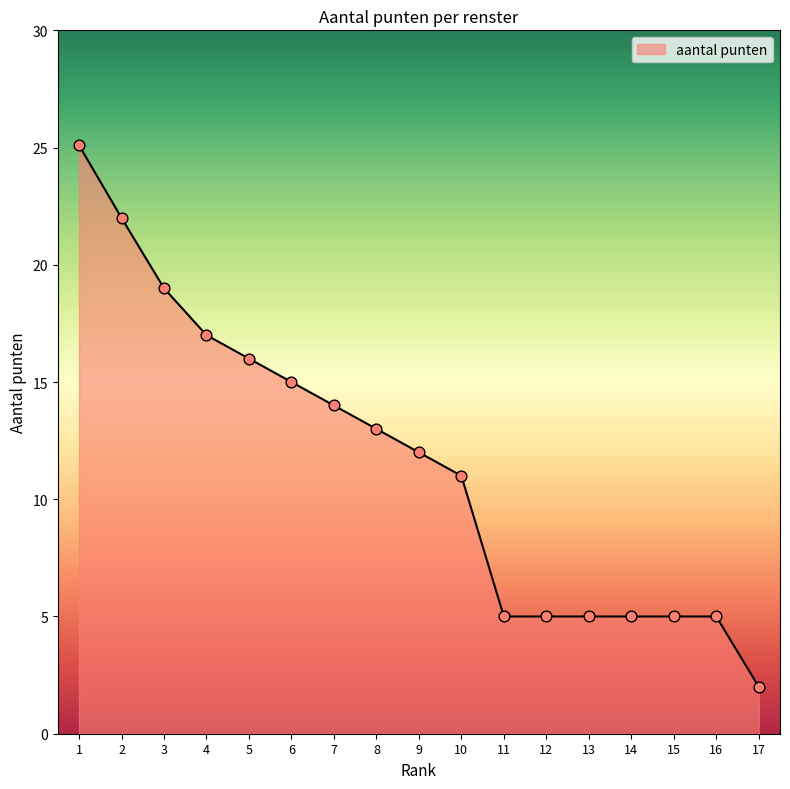

What is the change in value from 10 to 16?

-6.0